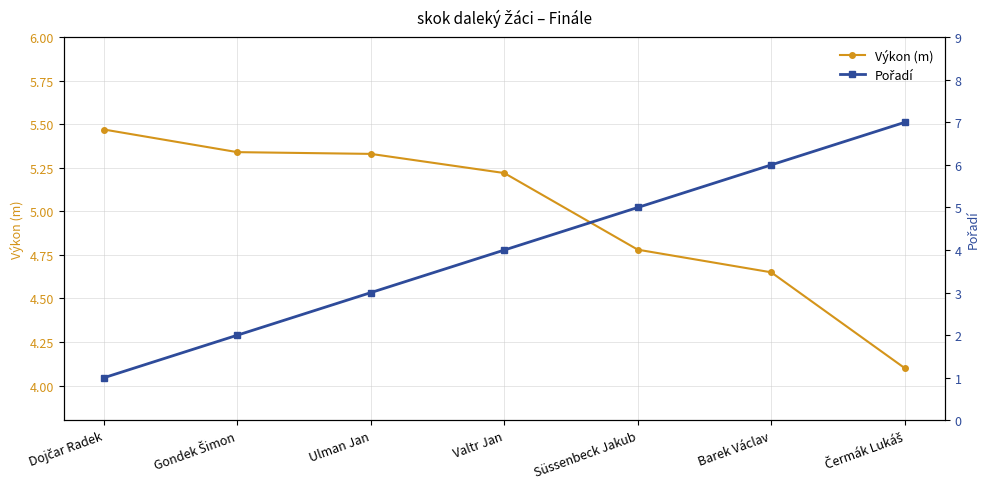

Is it true that Pořadí equals 3.5 at Gondek Šimon?

False